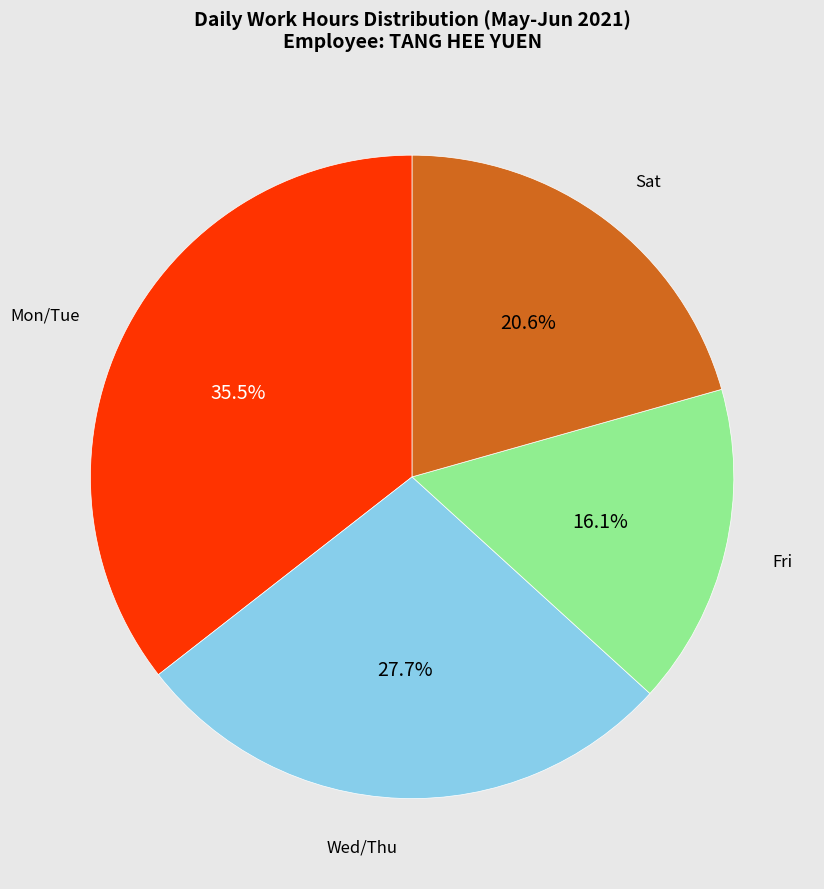

Does any single category account for the majority?

No